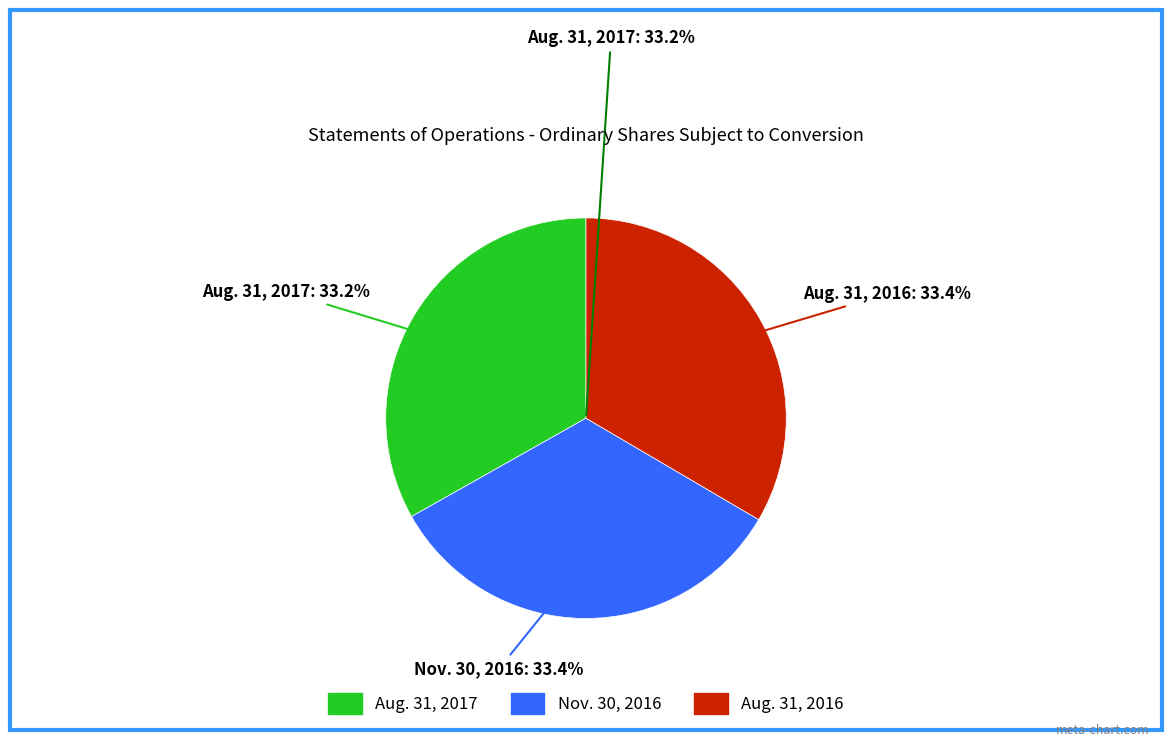

What percentage is the Aug. 31, 2016 slice, to the nearest percent?

33%